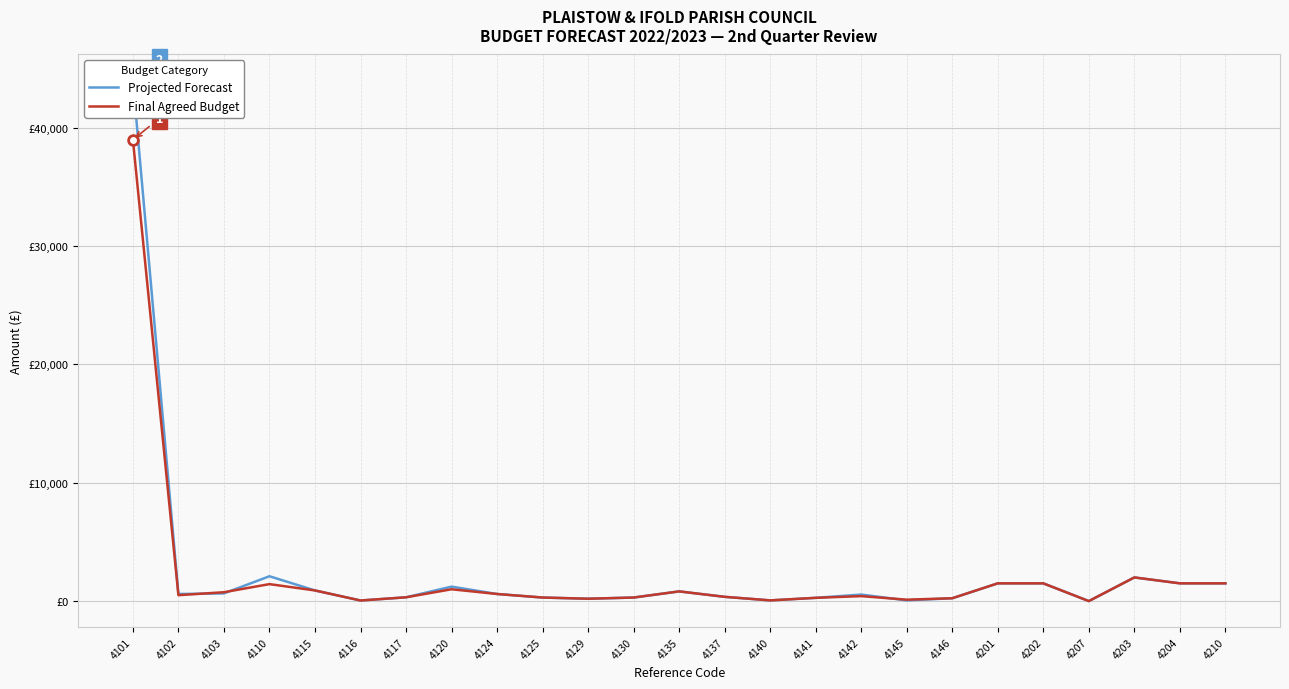

At 4210, list the series in order from smallest to largest.

Projected Forecast, Final Agreed Budget